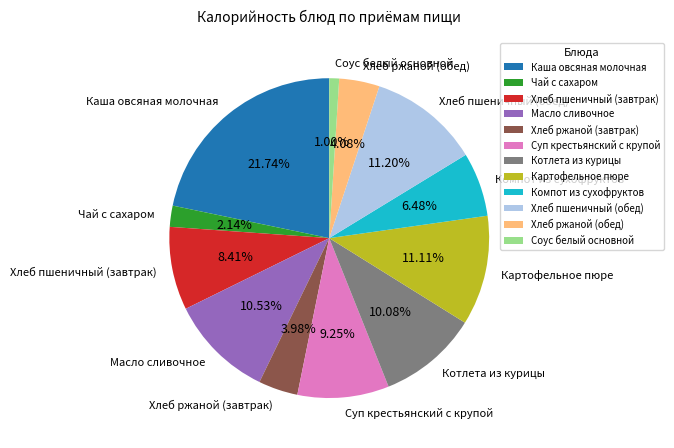

Is it true that Каша овсяная молочная is 31% of the pie?

False